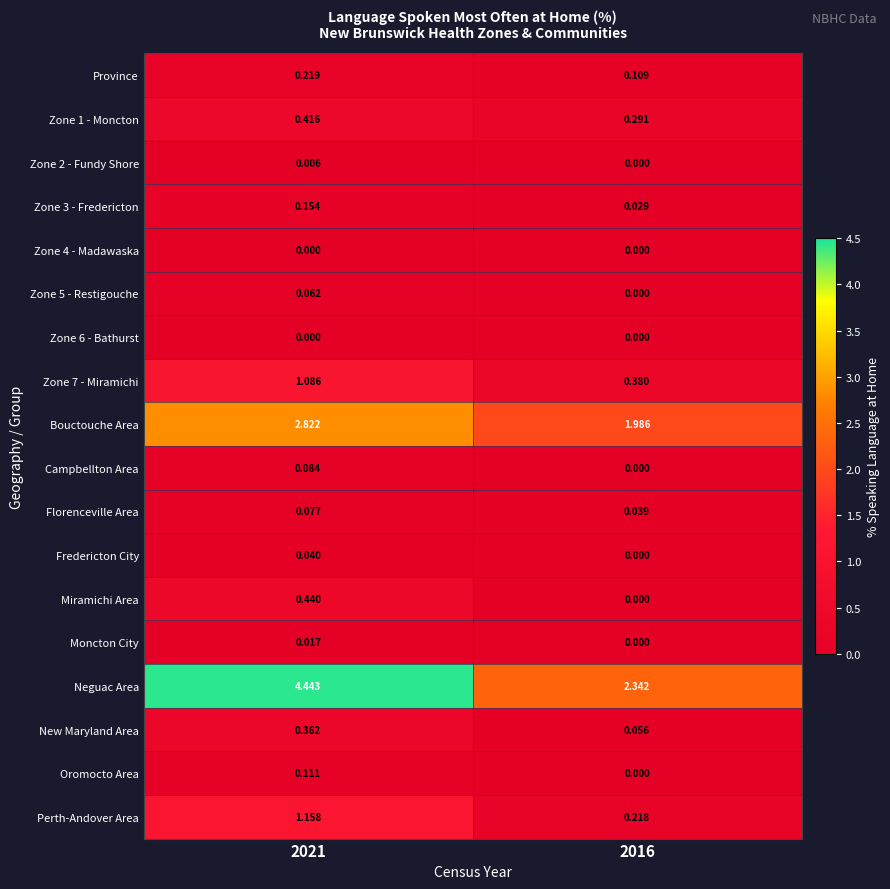

Is the value of Fredericton City at 2021 greater than the value of Oromocto Area at 2021?

No